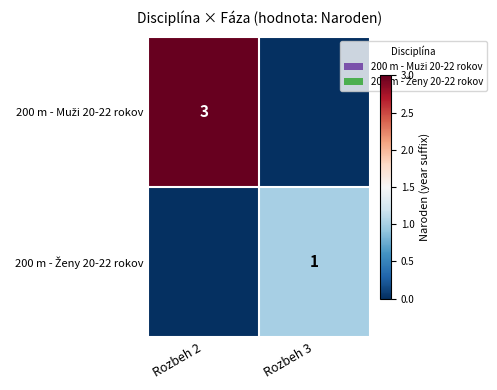

List the labels in order of 200 m - Ženy 20-22 rokov value, largest first.

Rozbeh 3, Rozbeh 2